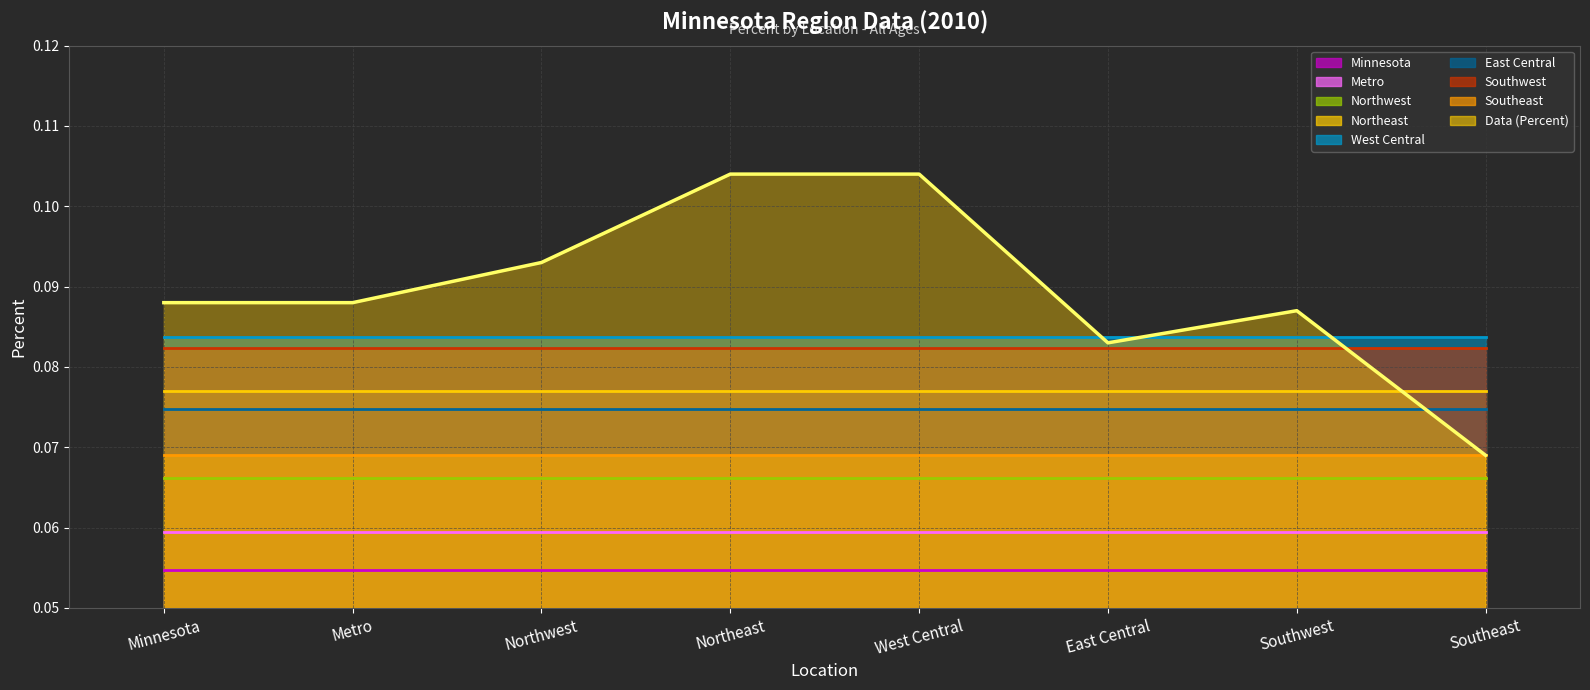

Which label corresponds to the smallest value in the chart?

Southeast